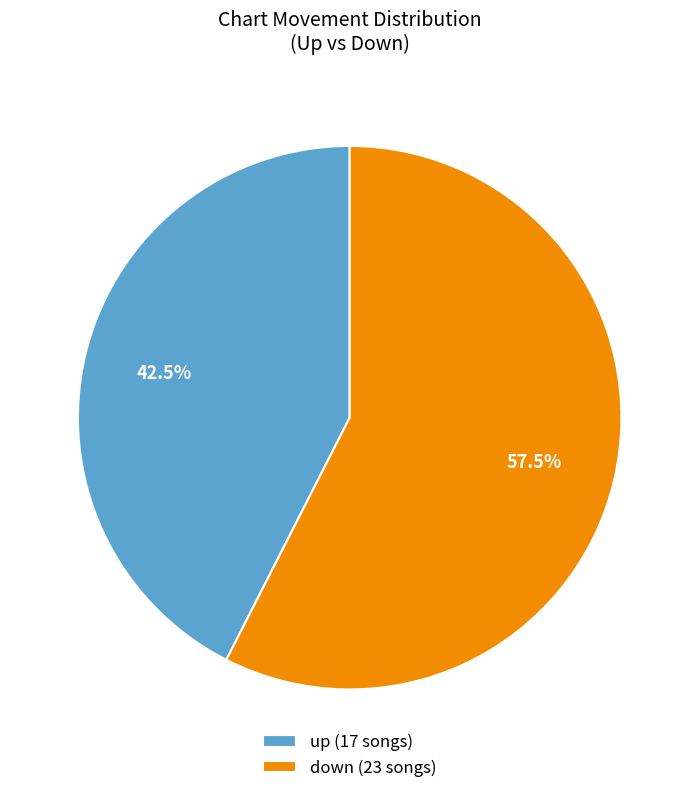

Is up (17 songs) the majority of the pie?

No